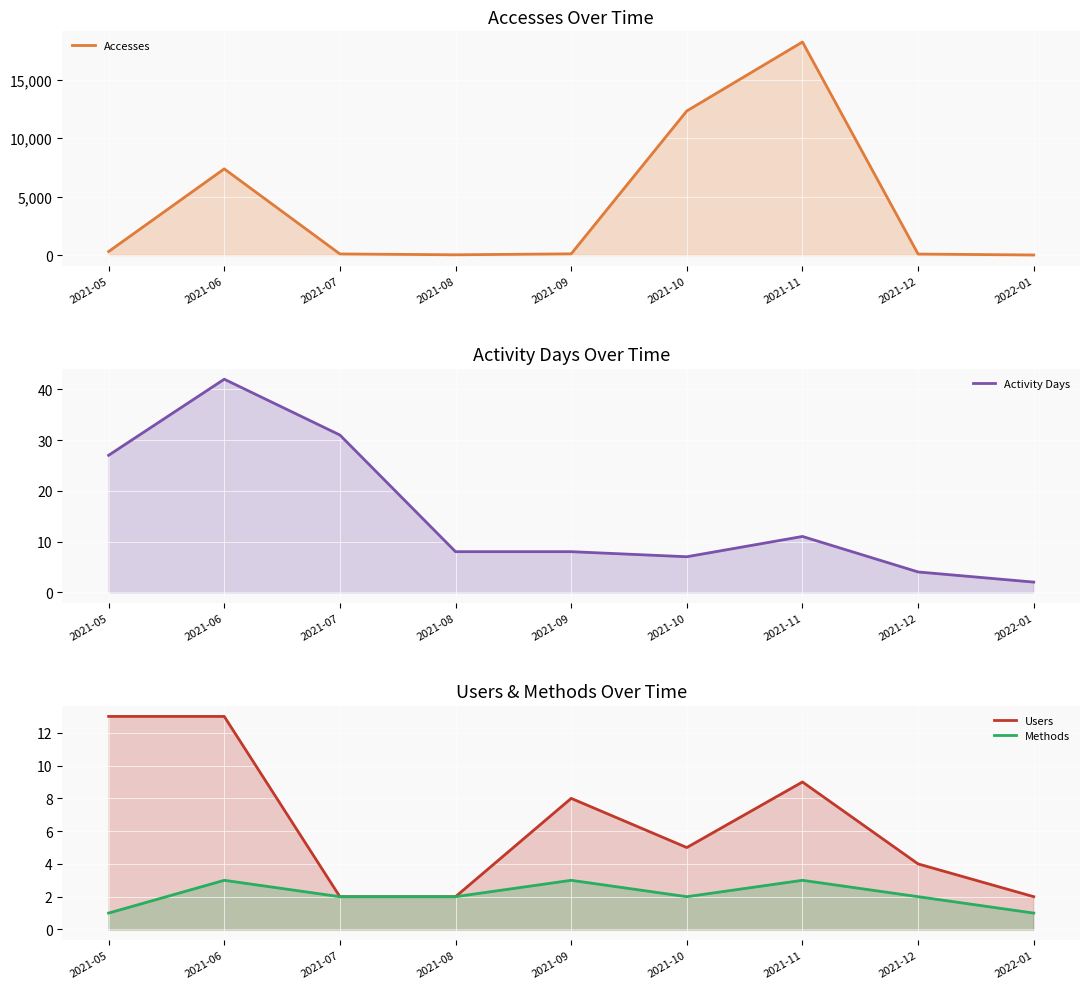

What is the difference between the maximum and minimum values in the Methods series?

2